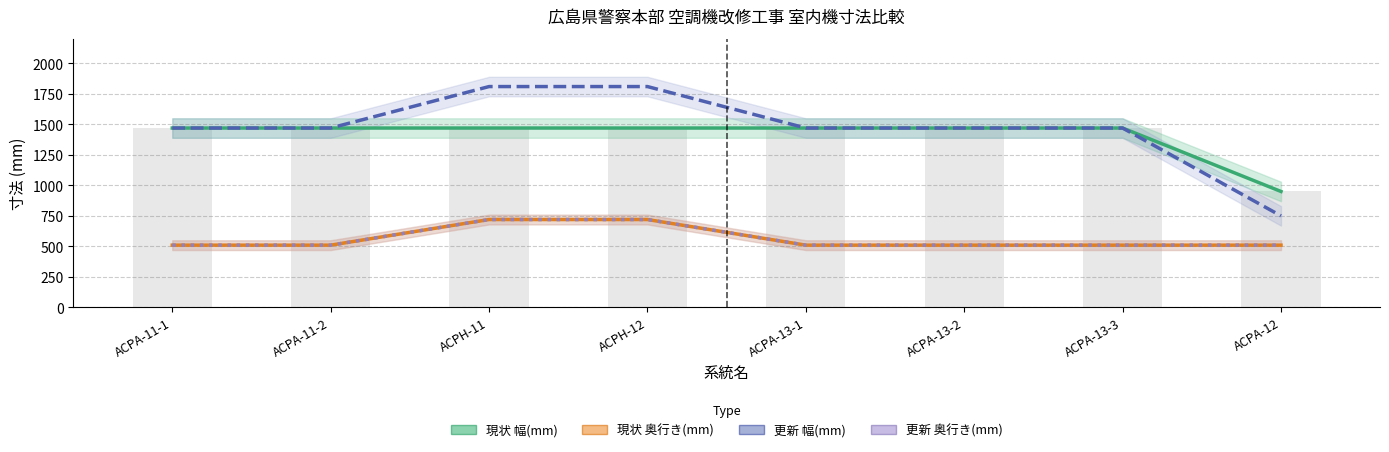

Reading left to right, what are all the values shown in this chart?

現状 幅(mm): 1470	1470	1470	1470	1470	1470	1470	950
現状 奥行き(mm): 510	510	720	720	510	510	510	510
更新 幅(mm): 1470	1470	1810	1810	1470	1470	1470	750
更新 奥行き(mm): 510	510	720	720	510	510	510	510